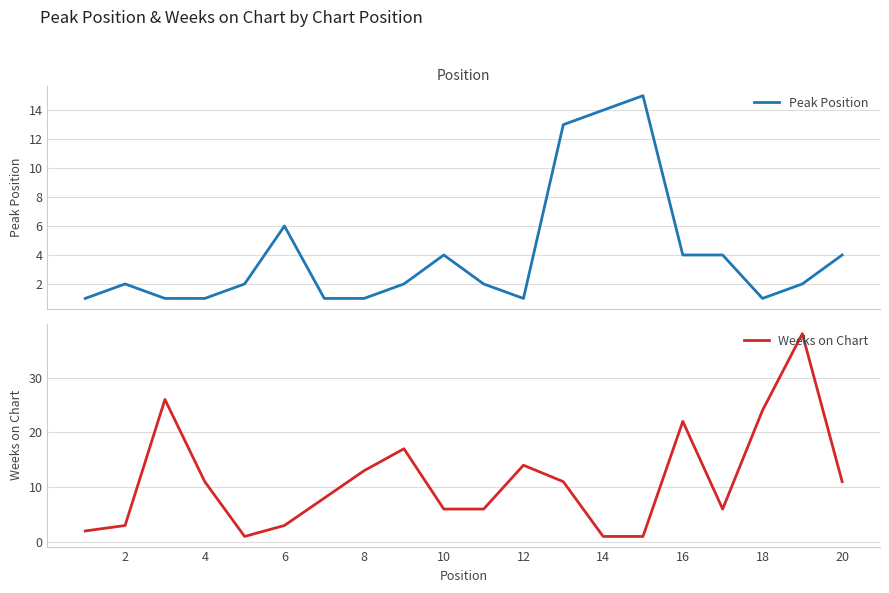

At how many categories does at least one series exceed 14?

6